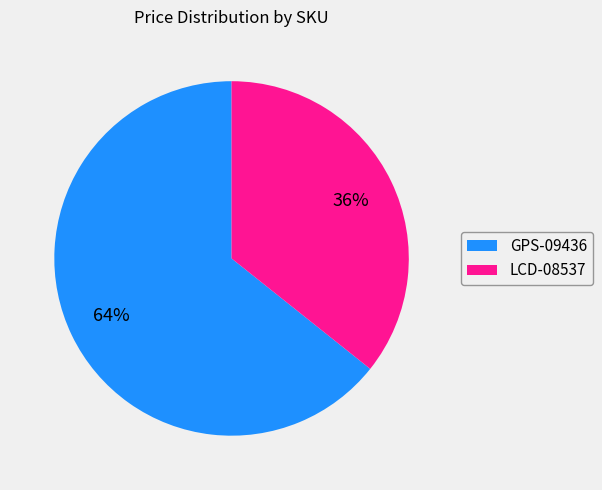

What percentage is the LCD-08537 slice, to the nearest percent?

36%